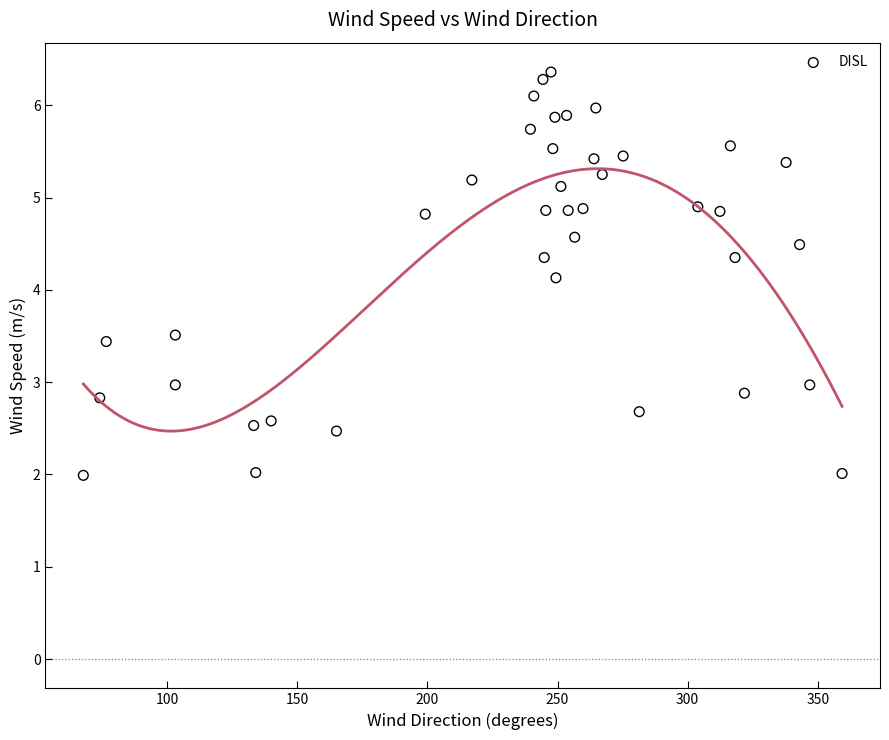

What is the range of X values (max minus min)?

291.4